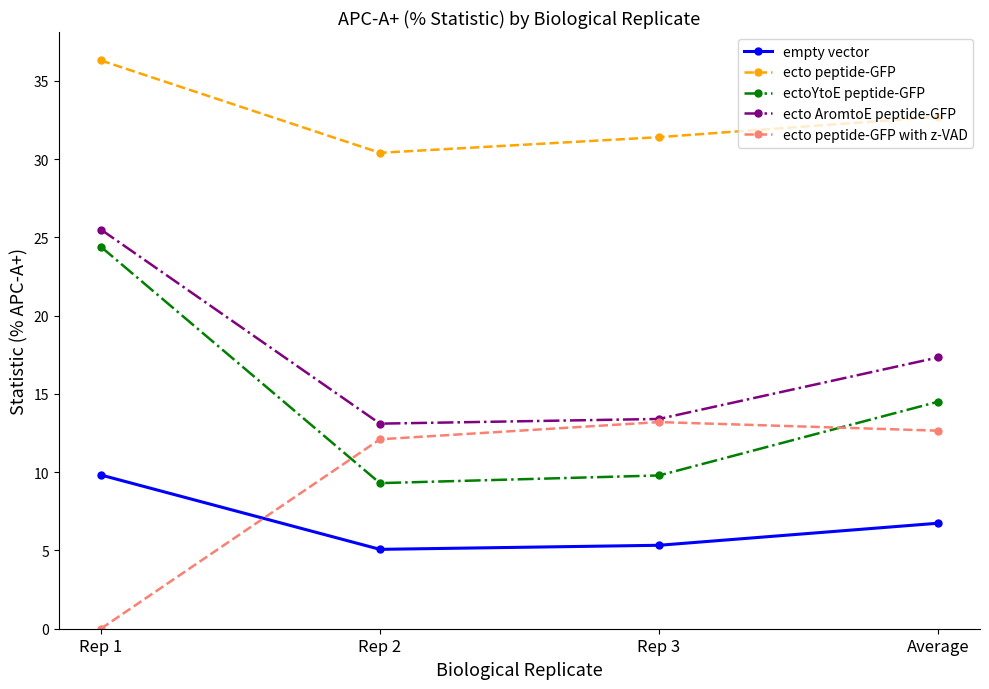

How many lines are shown in the chart?

5